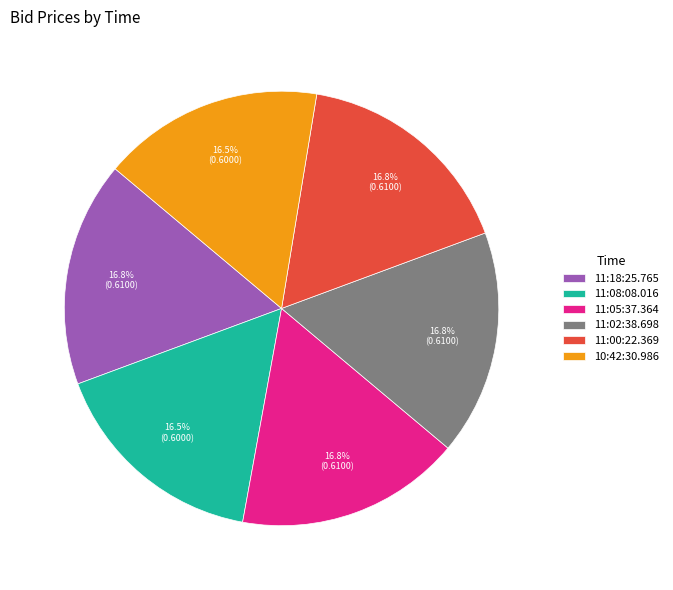

Is the sum of 10:42:30.986 and 11:18:25.765 greater than half?

No